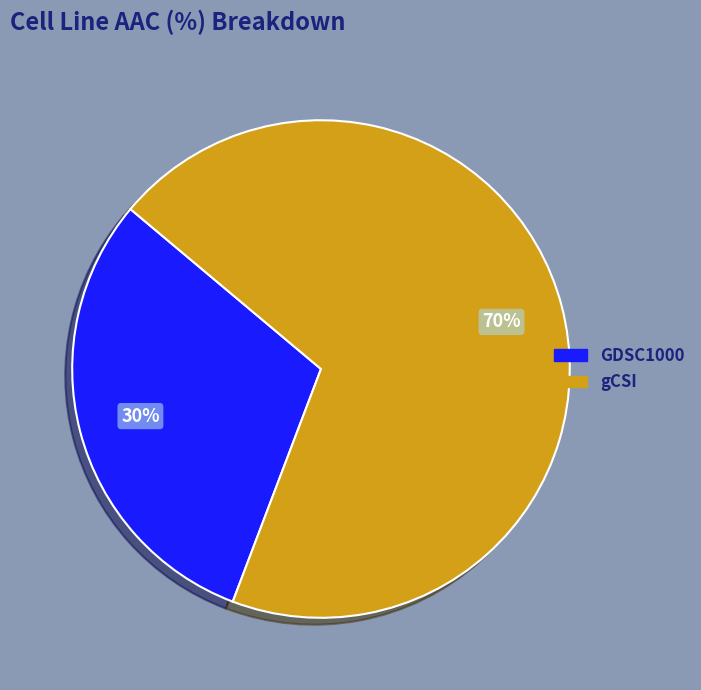

What is the smallest slice in the pie chart?

GDSC1000